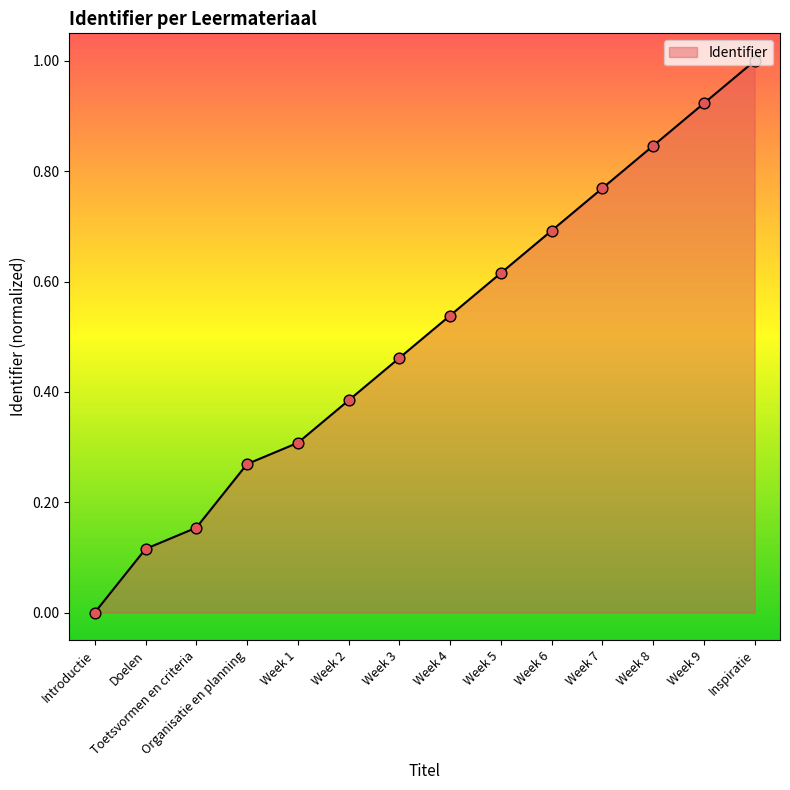

Which has a higher value, Doelen or Toetsvormen en criteria?

Toetsvormen en criteria